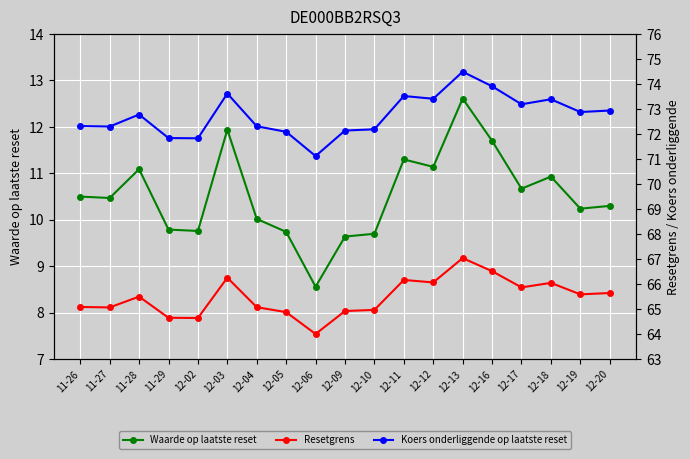

At which label does Koers onderliggende op laatste reset first exceed 72?

11-26